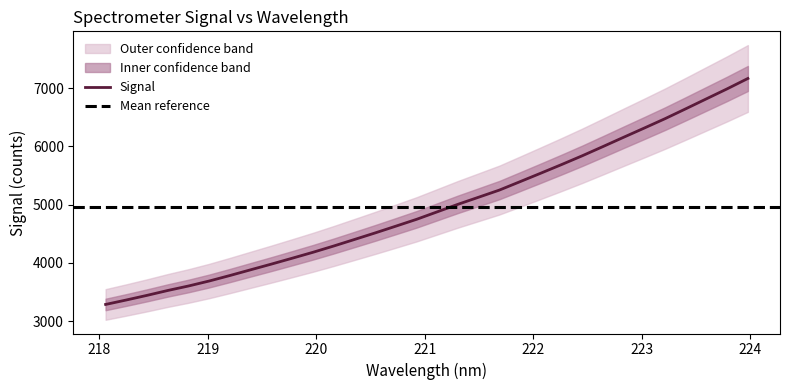

What is the maximum value for Signal?

7167.4